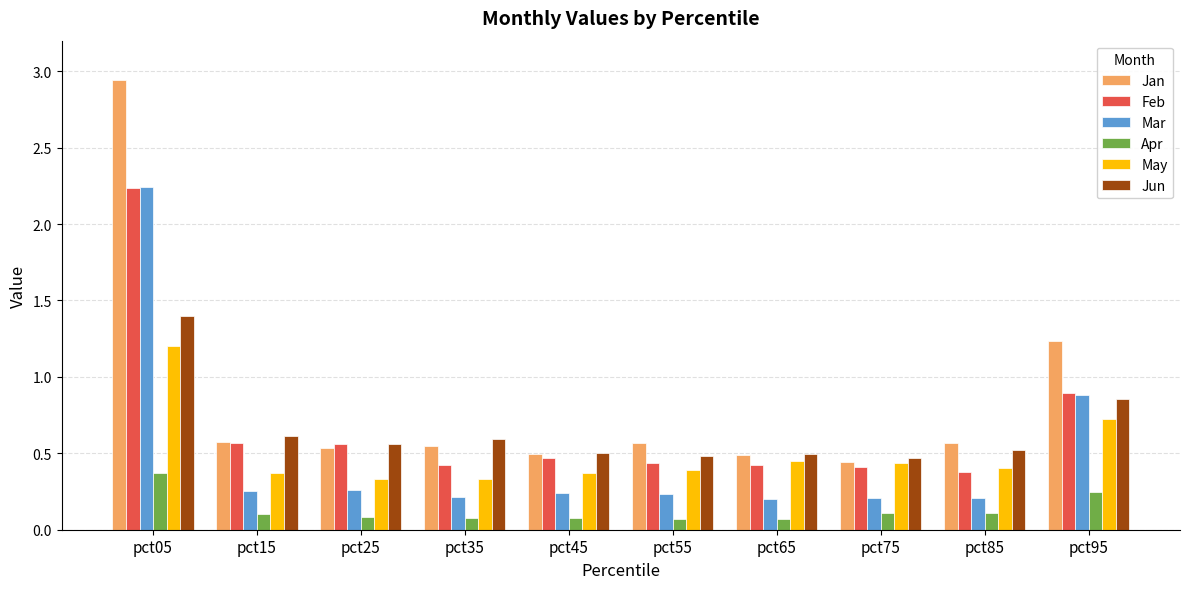

Does the chart contain any negative values?

No